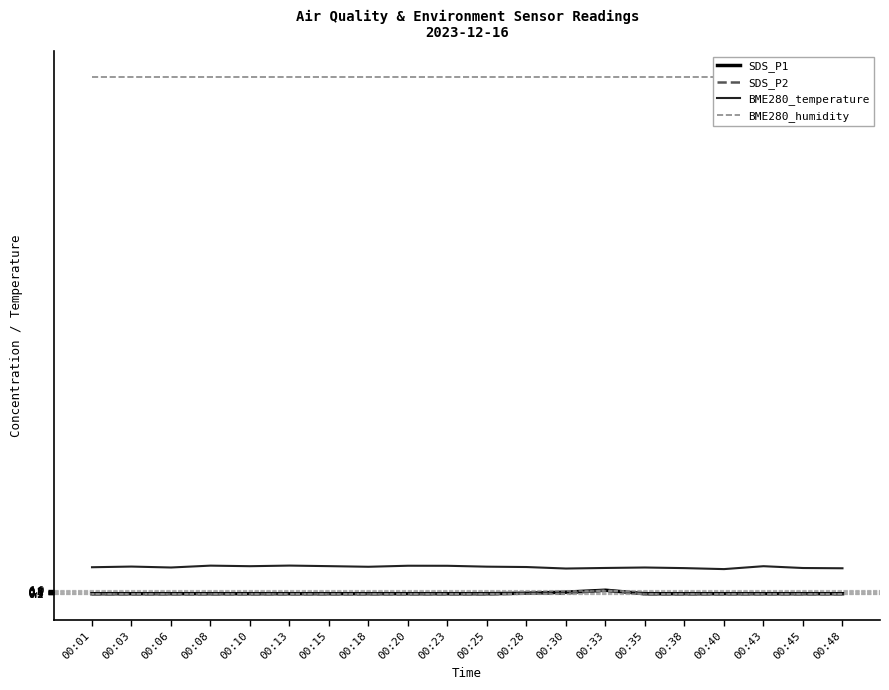

True or false: BME280_humidity and BME280_temperature cross at least once.

False